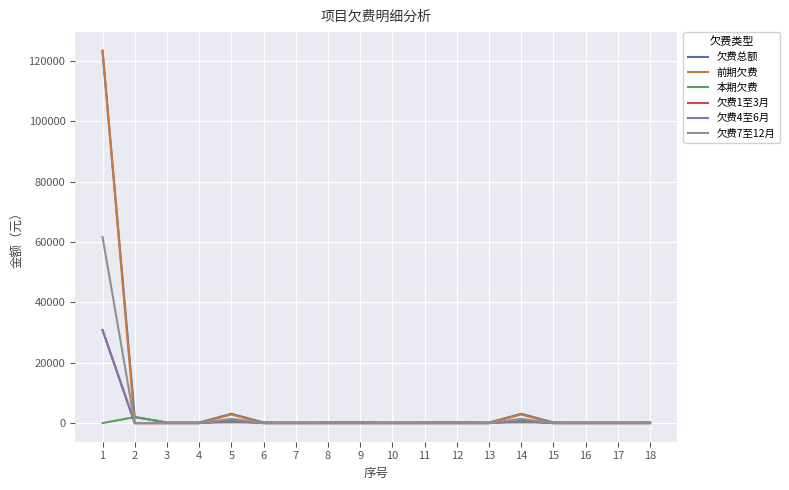

What is the difference between the maximum and minimum values in the 本期欠费 series?

2000.0